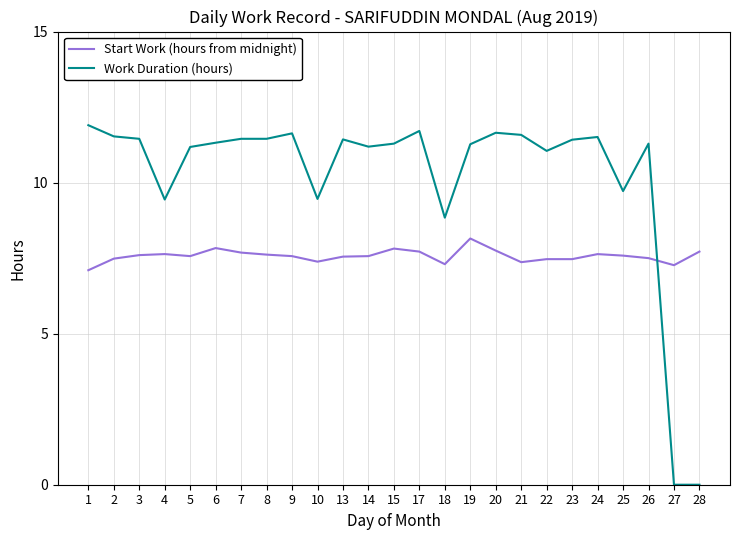

Which series has the largest total across all categories?

Work Duration (hours)